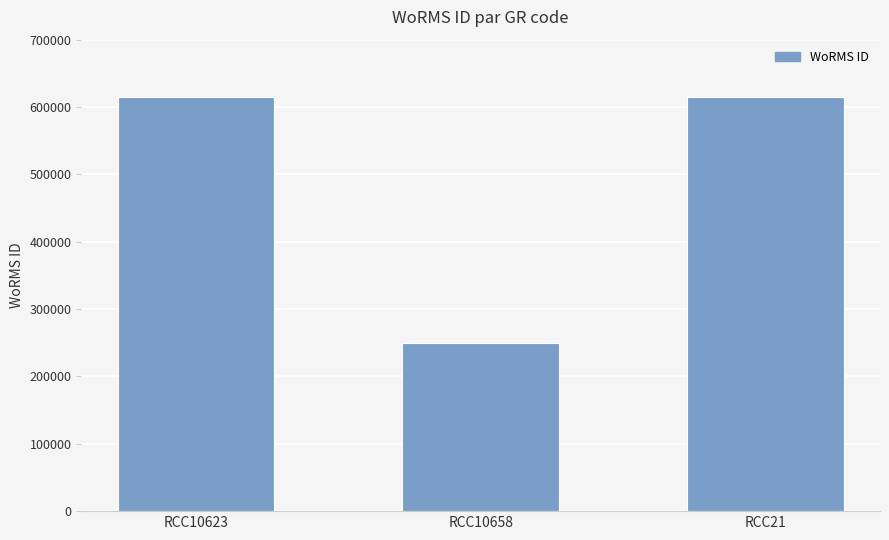

What is the maximum value shown in the chart?

615484